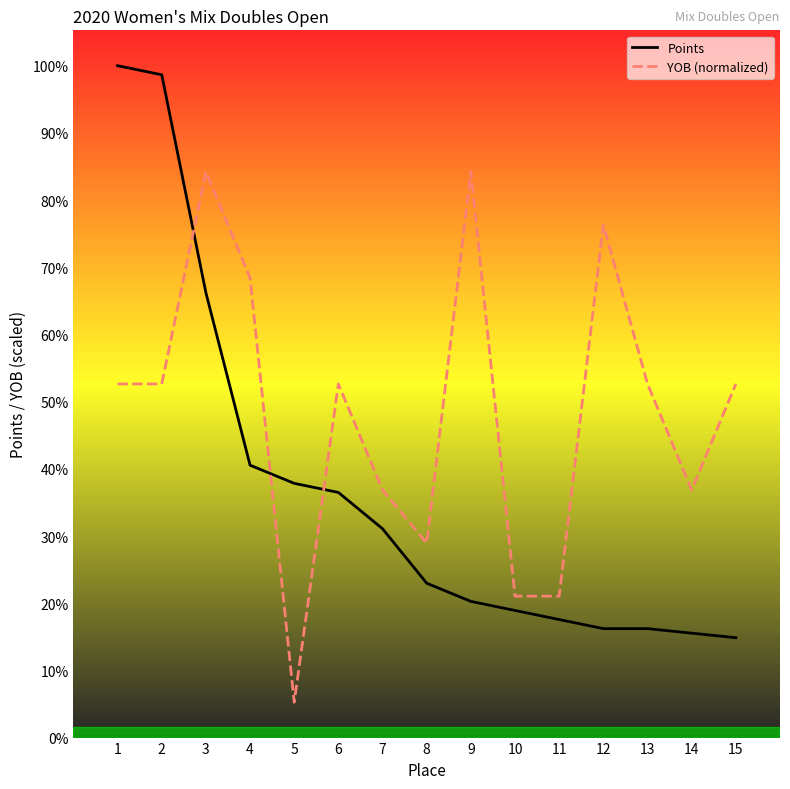

At which label does Points reach its minimum?

15